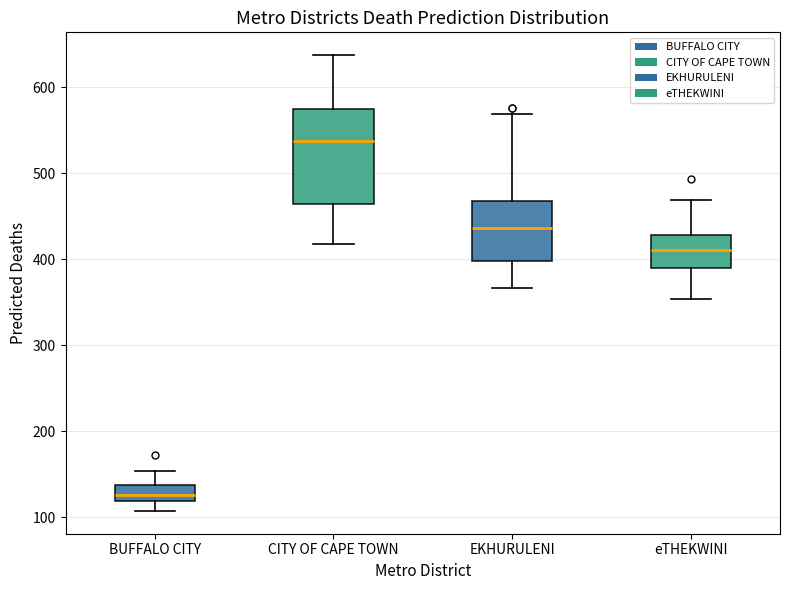

Where does the median line of the box for EKHURULENI sit on the y-axis? The values are not printed on the chart, so give them approximately, as read against the axis.

440